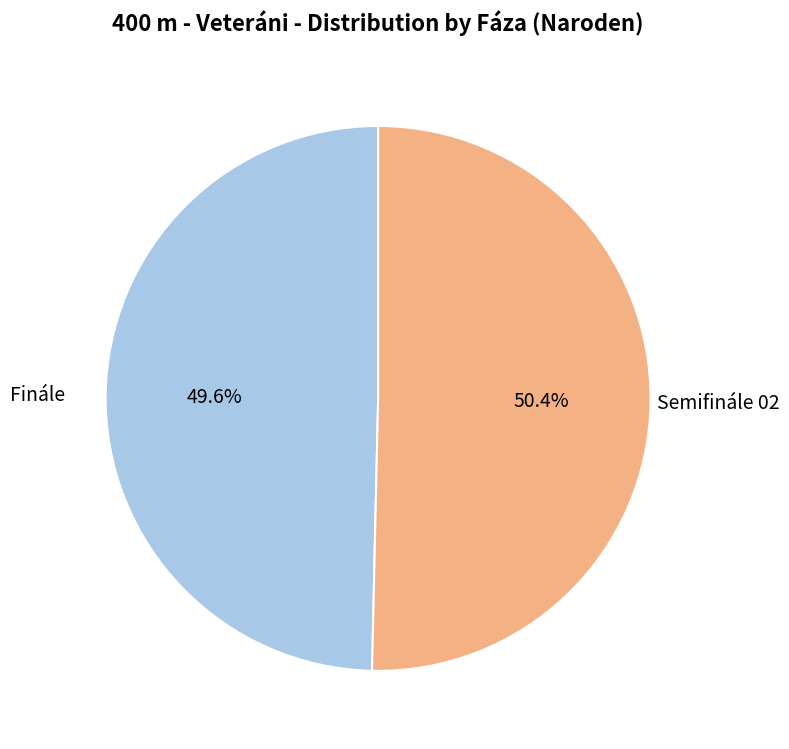

What is the ratio of the value at Finále to the value at Semifinále 02?

1.0